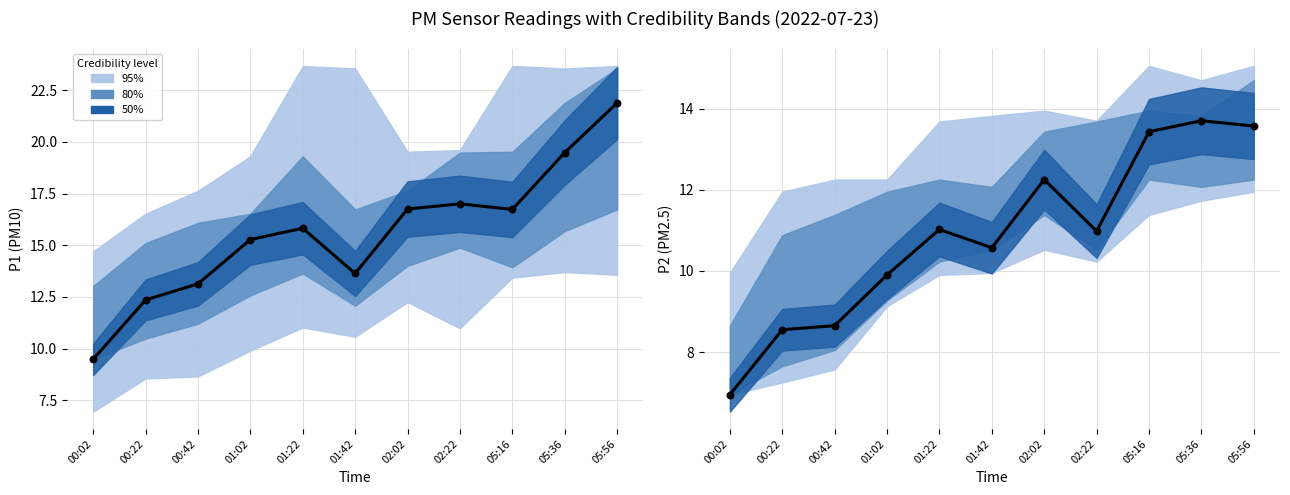

Which series has the largest total across all categories?

P1 median